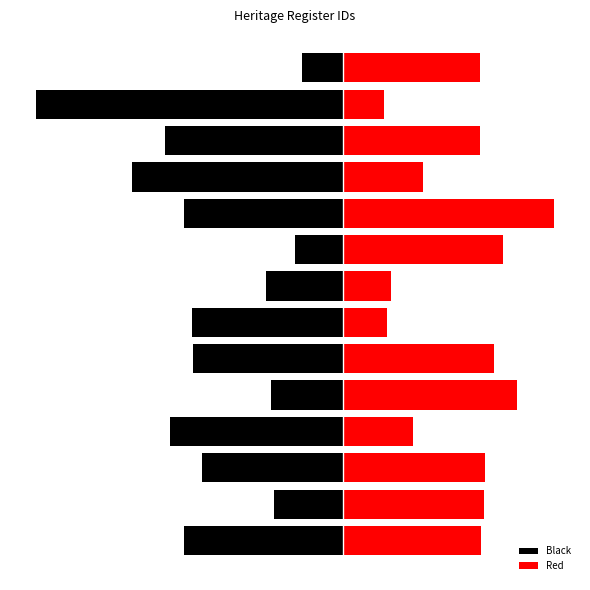

Which category has the highest value in the Black series?

13